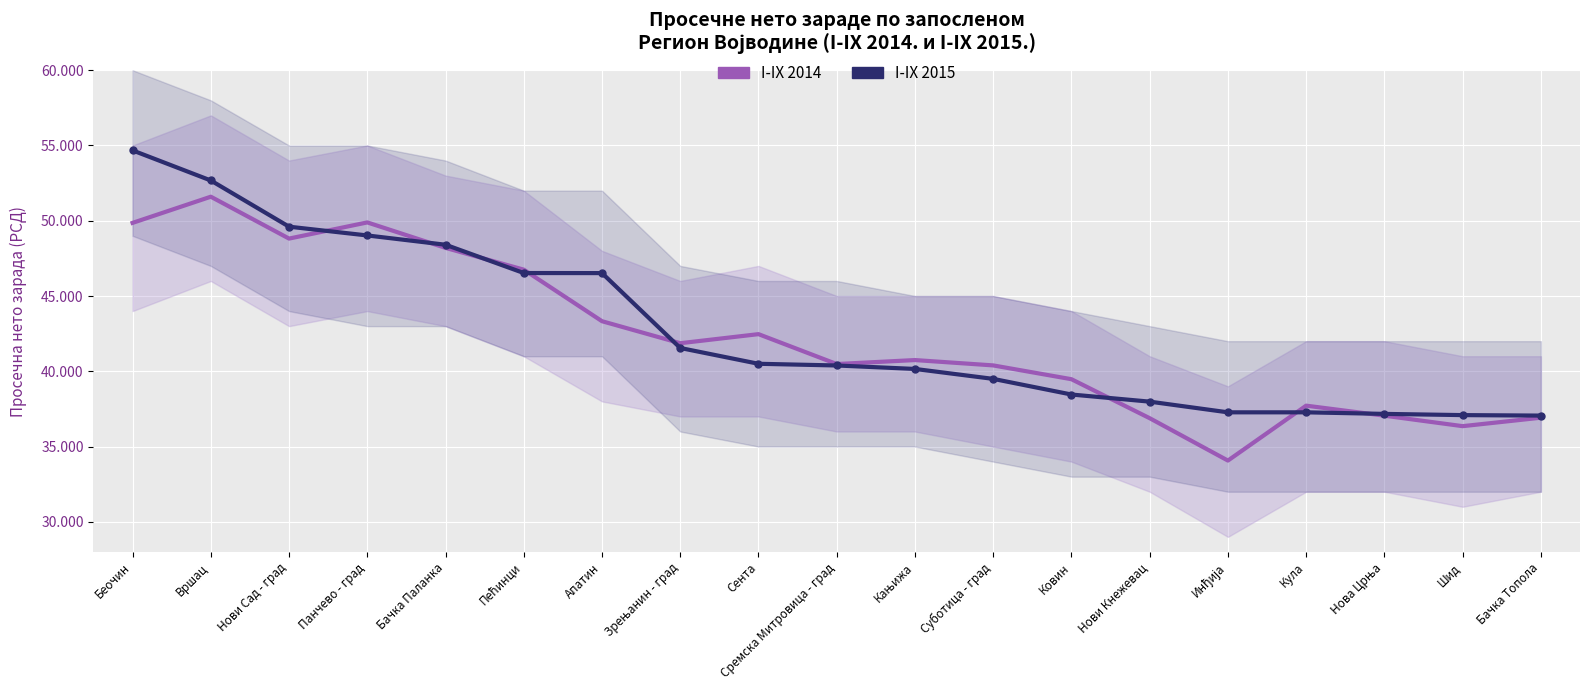

The value of I-IX 2015 at Шид is 37089. True or false?

True